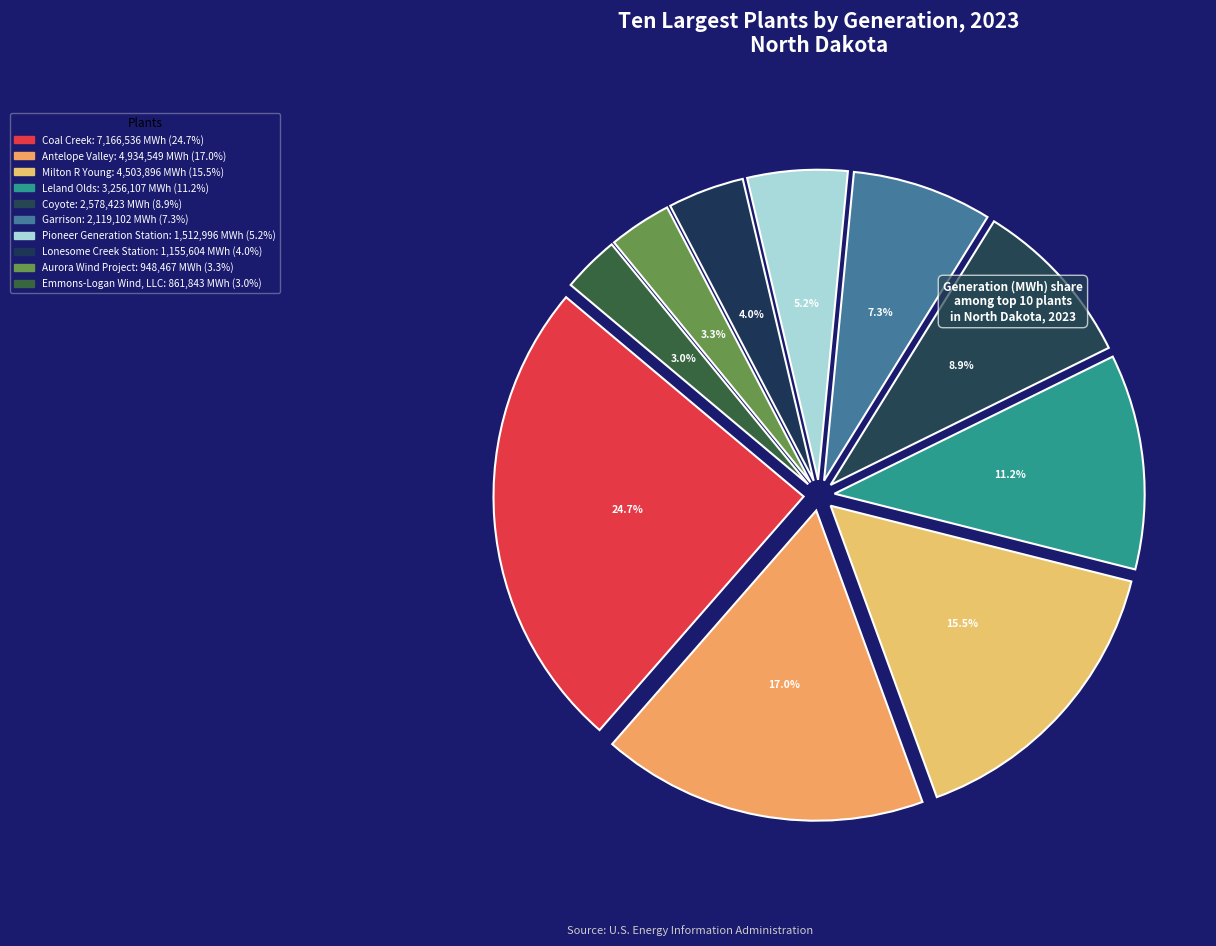

Is the sum of Coal Creek and Milton R Young greater than half?

No